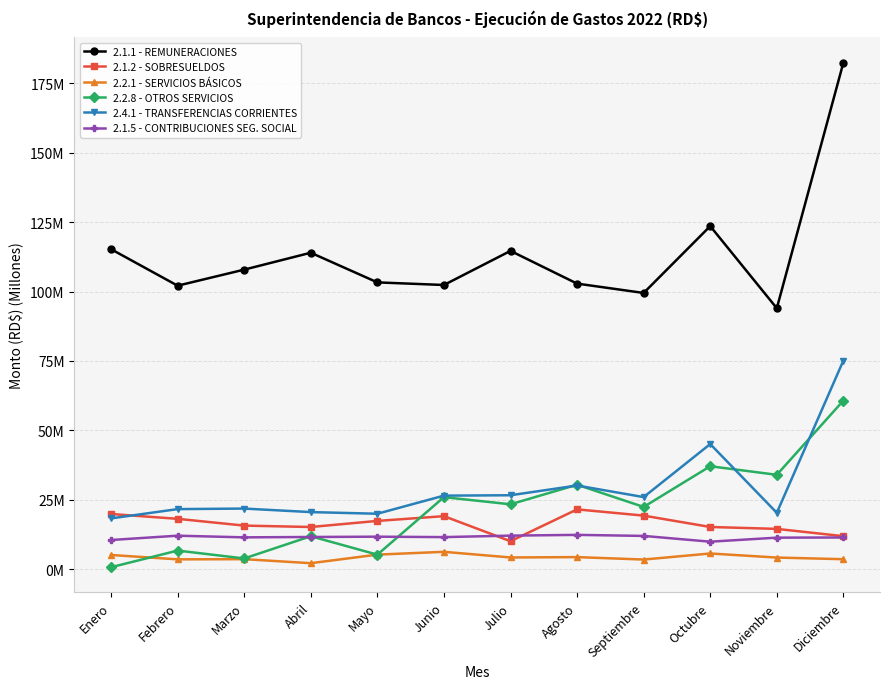

Where does the 2.1.2 - SOBRESUELDOS series first go above 17?

Enero